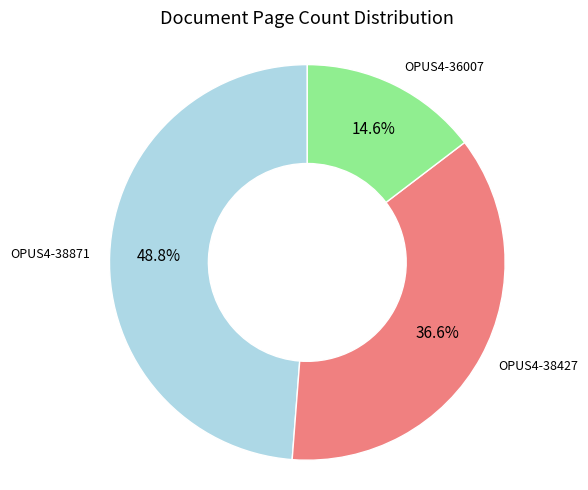

Is there a majority slice in this chart?

No